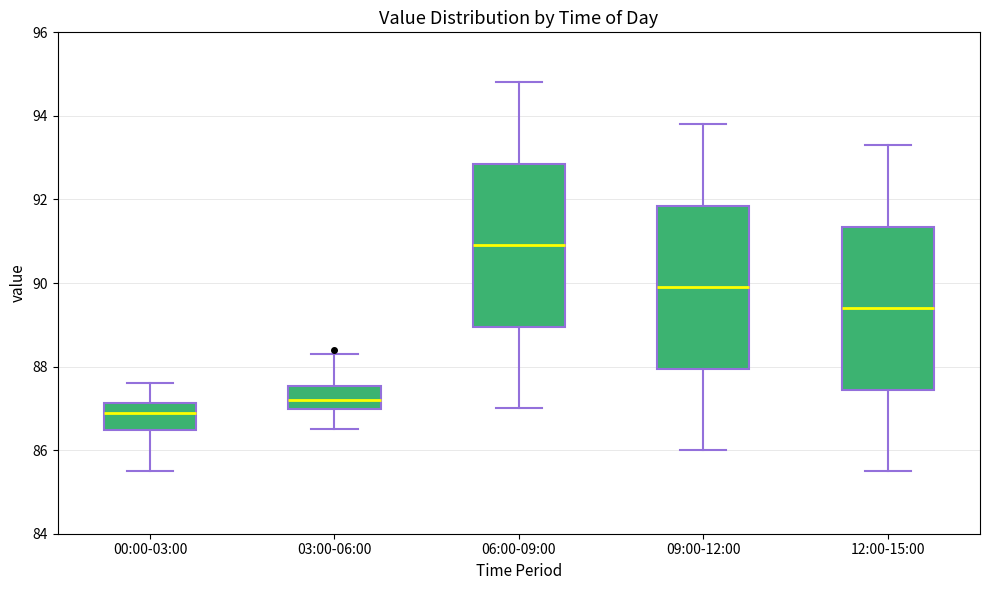

Reading left to right, transcribe this box plot: for each box, give where its median line is, the range the box spans, and where its two whiskers end, as read against the y-axis. The values are not printed on the chart, so give them approximately, as read against the axis.

00:00-03:00: median 87.0, box 86.4 to 87.2, whiskers 85.6 to 87.6
03:00-06:00: median 87.2, box 87.0 to 87.6, whiskers 86.6 to 88.4
06:00-09:00: median 91.0, box 89.0 to 92.8, whiskers 87.0 to 94.8
09:00-12:00: median 90.0, box 88.0 to 91.8, whiskers 86.0 to 93.8
12:00-15:00: median 89.4, box 87.4 to 91.4, whiskers 85.6 to 93.4